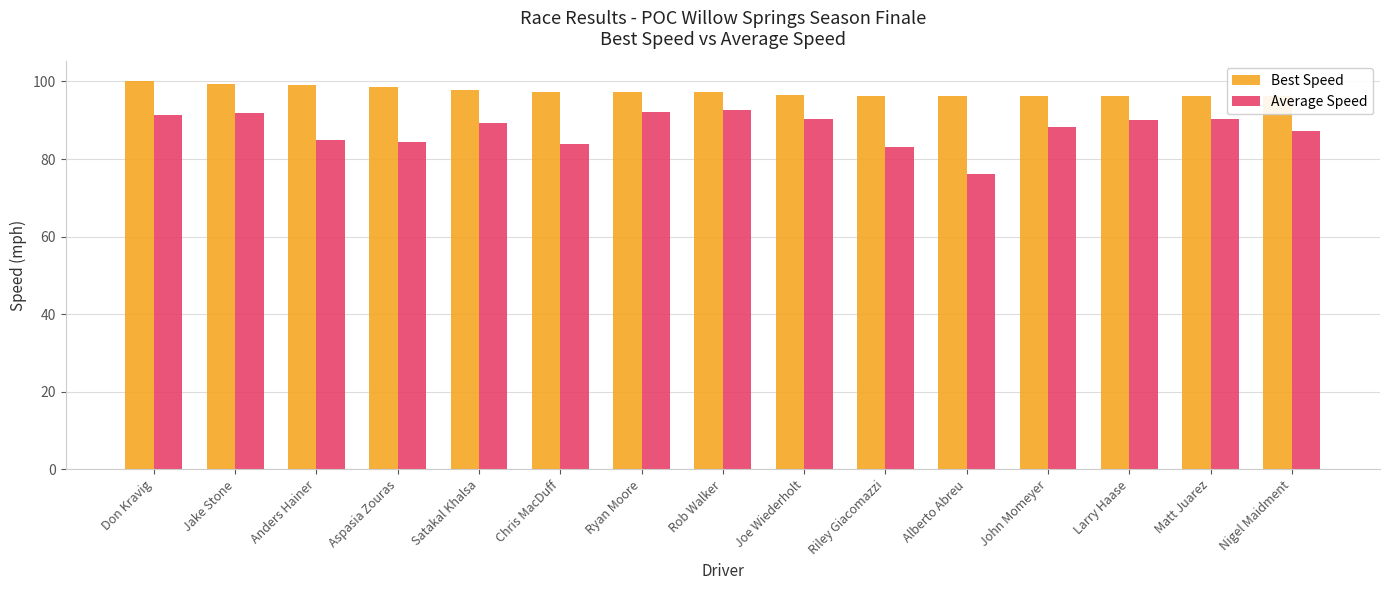

What is the value of the Average Speed bar at the 5th from the left?

89.3